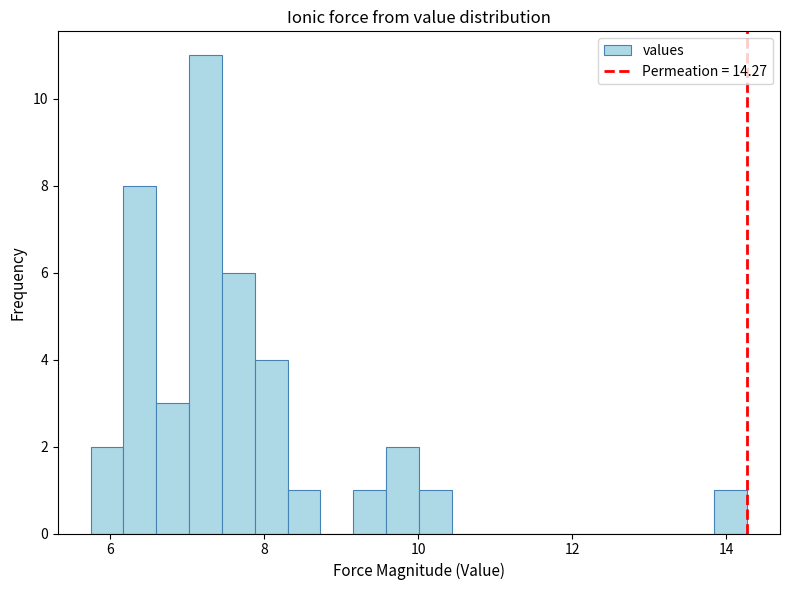

Around what value on the x-axis is the tallest bar? Give the approximate position of its centre, as read against the axis.

7.2